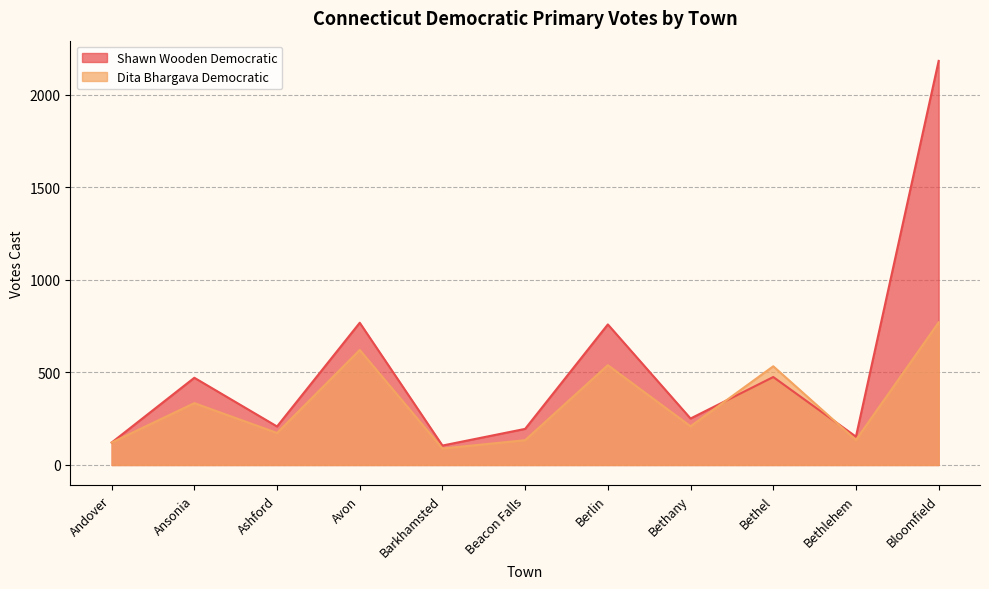

Reading left to right, what are all the values shown in this chart?

Shawn Wooden Democratic: Andover=121	Ansonia=471	Ashford=208	Avon=768	Barkhamsted=105	Beacon Falls=195	Berlin=759	Bethany=251	Bethel=475	Bethlehem=153	Bloomfield=2182
Dita Bhargava Democratic: Andover=121	Ansonia=334	Ashford=173	Avon=621	Barkhamsted=89	Beacon Falls=134	Berlin=539	Bethany=209	Bethel=533	Bethlehem=135	Bloomfield=770